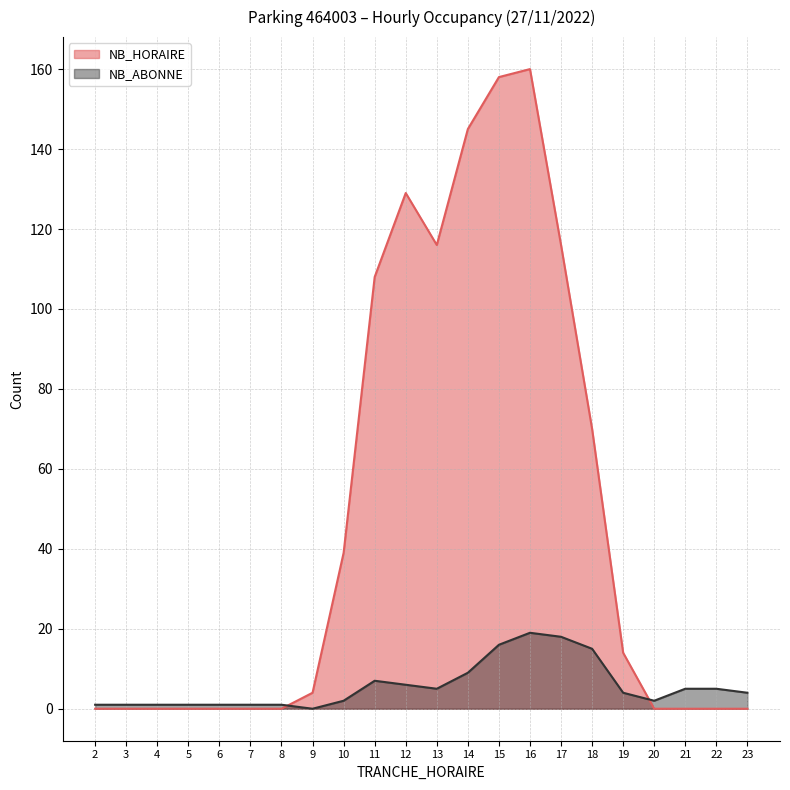

What are all the series names shown in the legend?

NB_HORAIRE, NB_ABONNE